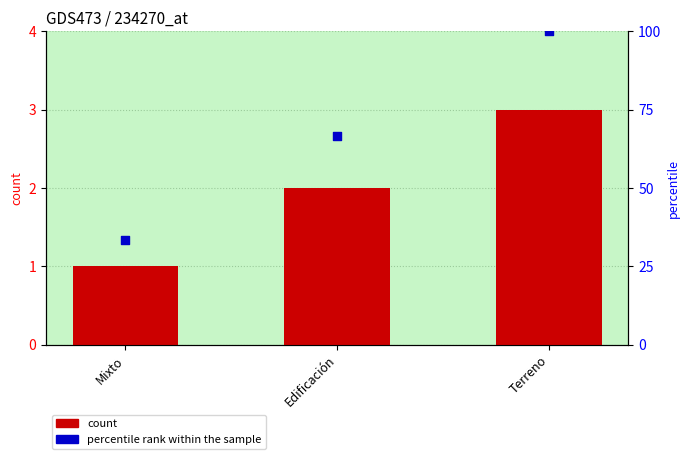

What is the total value across all series at Edificación?

68.7